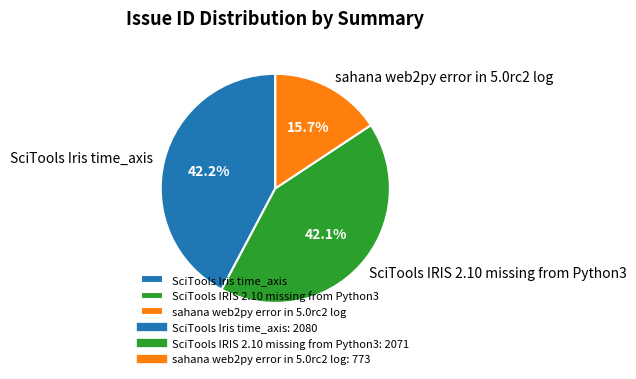

What is the smallest slice in the pie chart?

sahana web2py error in 5.0rc2 log